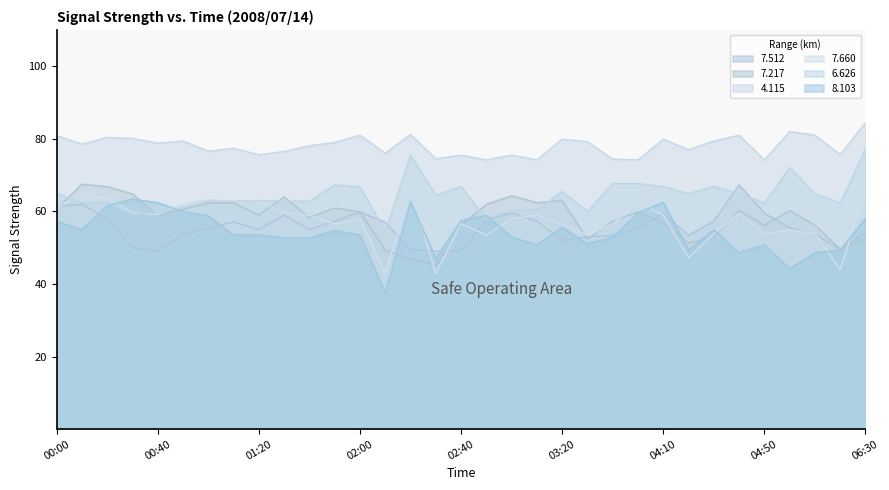

True or false:   8.103 has more than 2 points higher than both neighbors.

True